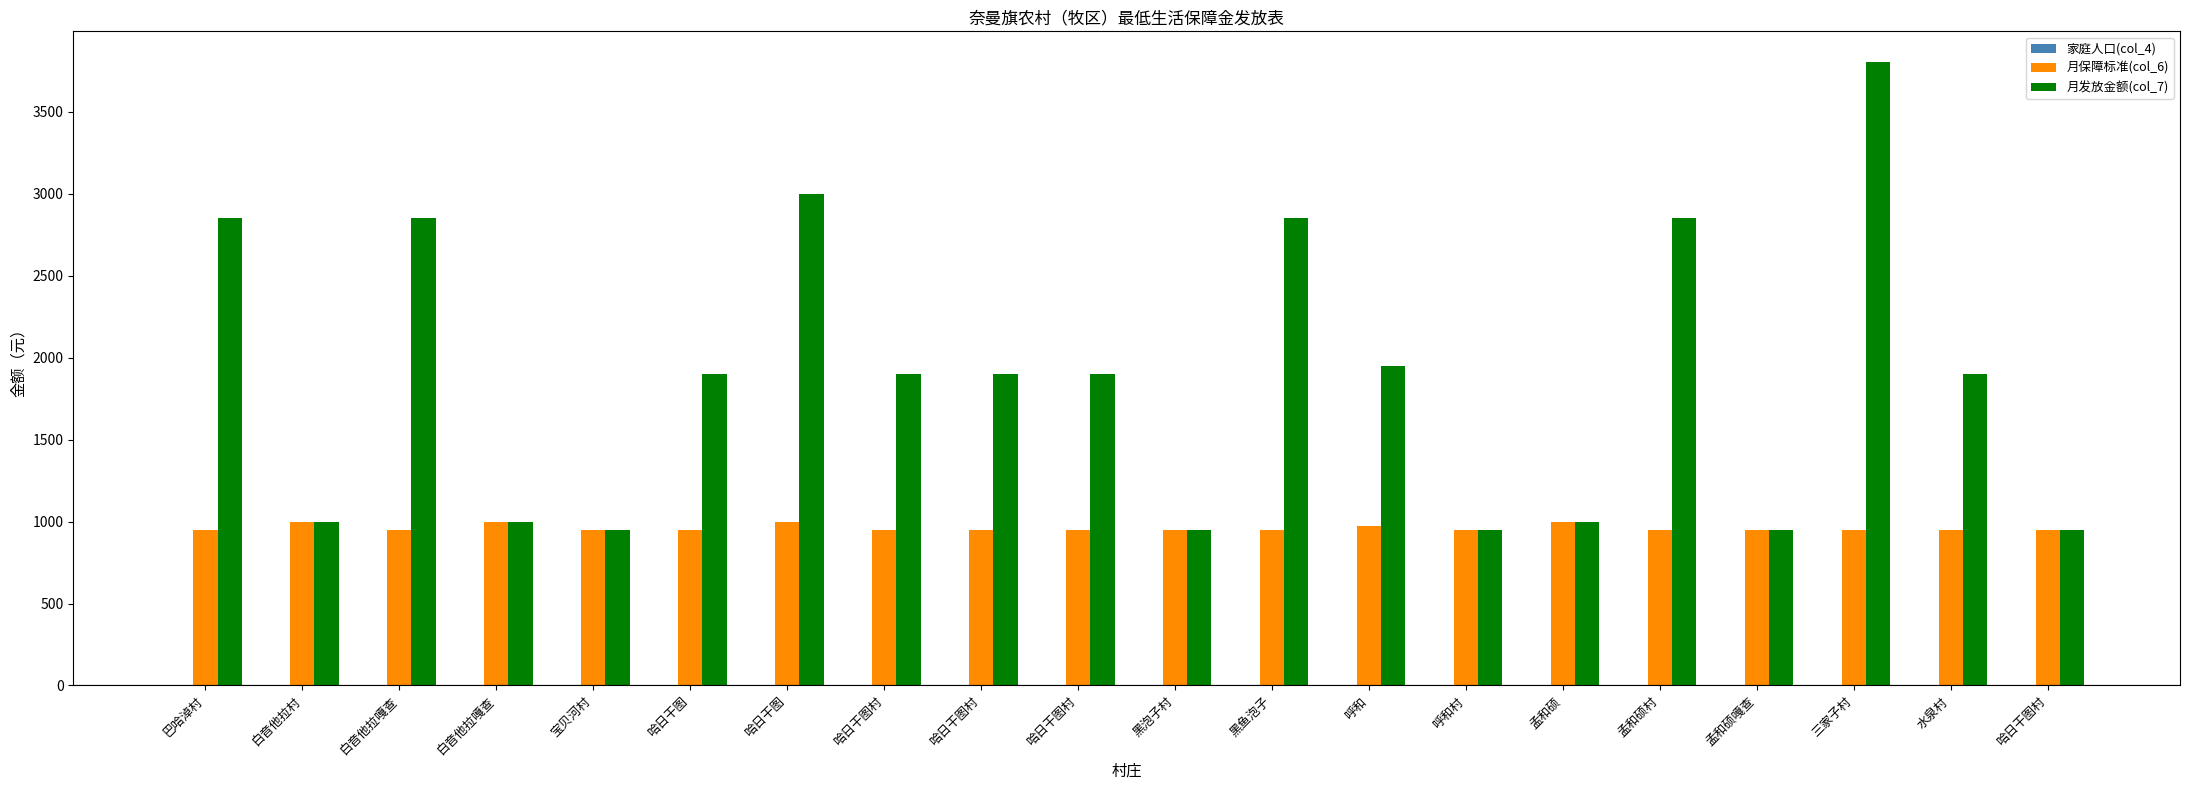

How many distinct data groups are displayed?

3